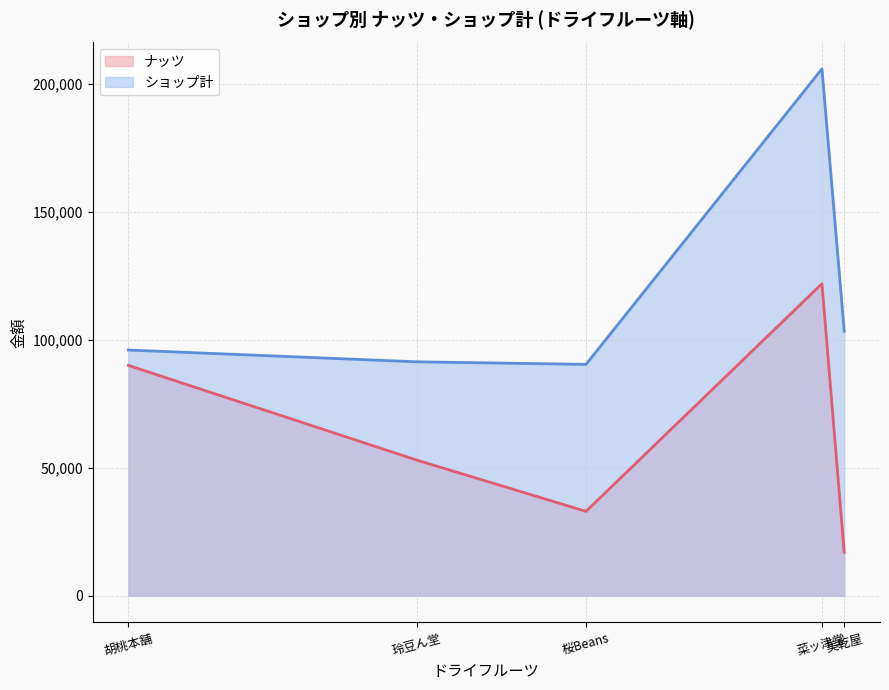

What is the difference between the ショップ計 values at 胡桃本舗 and 玲豆ん堂?

4600